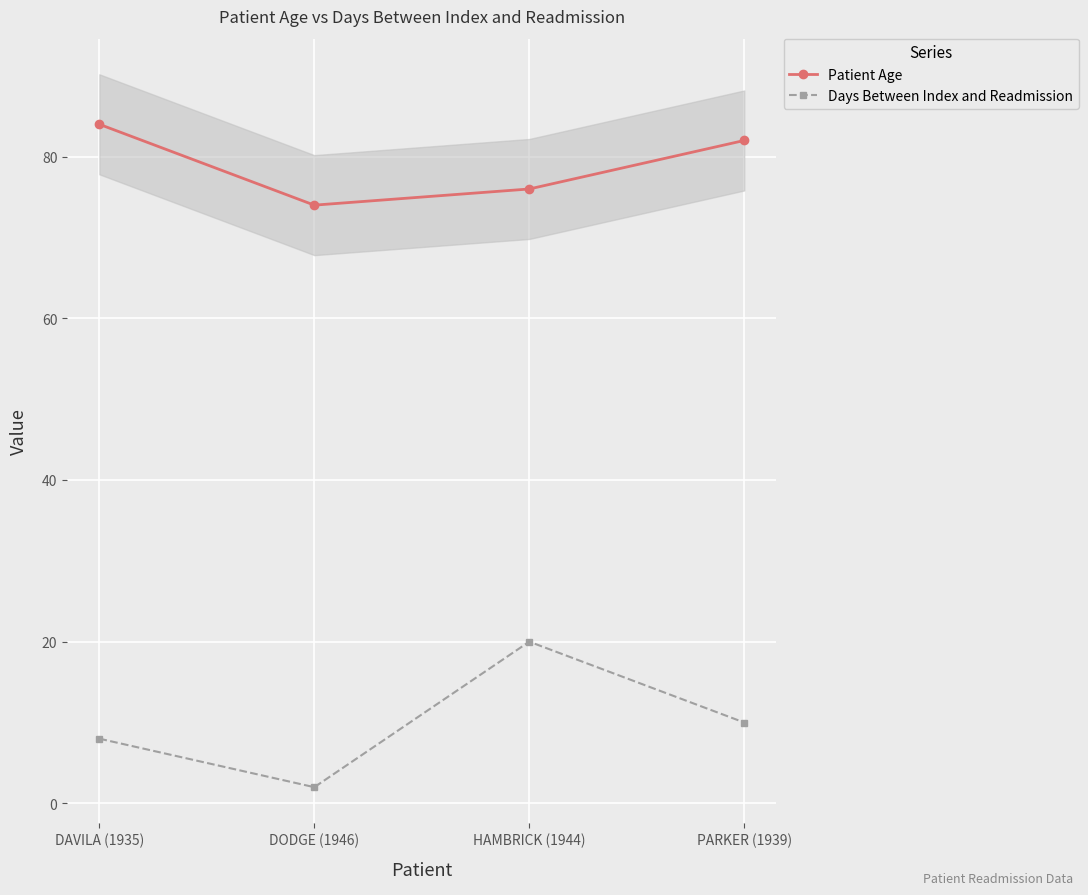

What value does the Patient Age series have at HAMBRICK (1944), to the nearest 10?

80